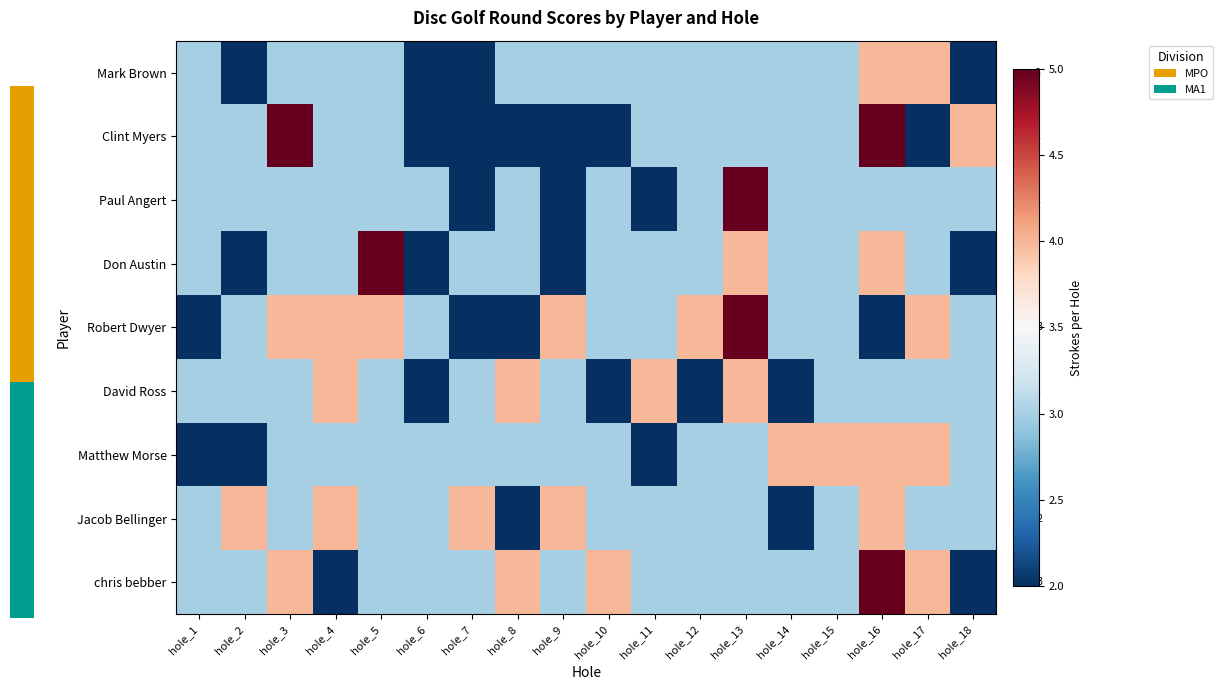

What is the difference between the second highest and minimum values in the Mark Brown series?

2